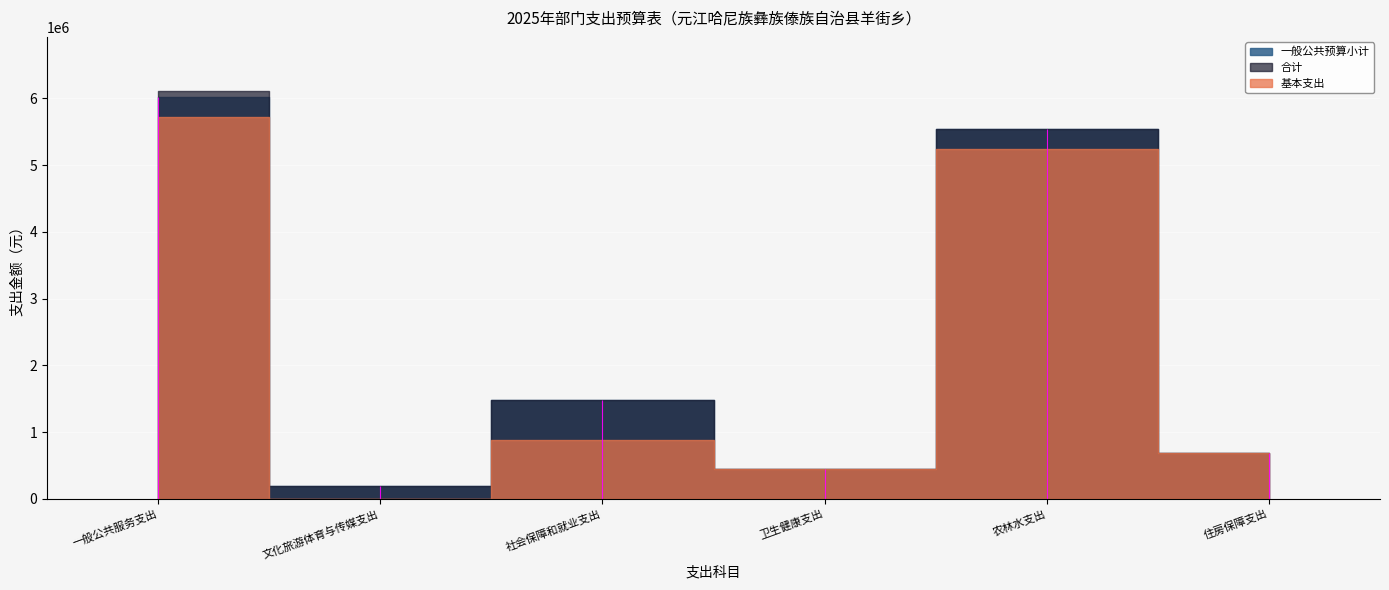

At which category is the sum across all series the highest?

一般公共服务支出